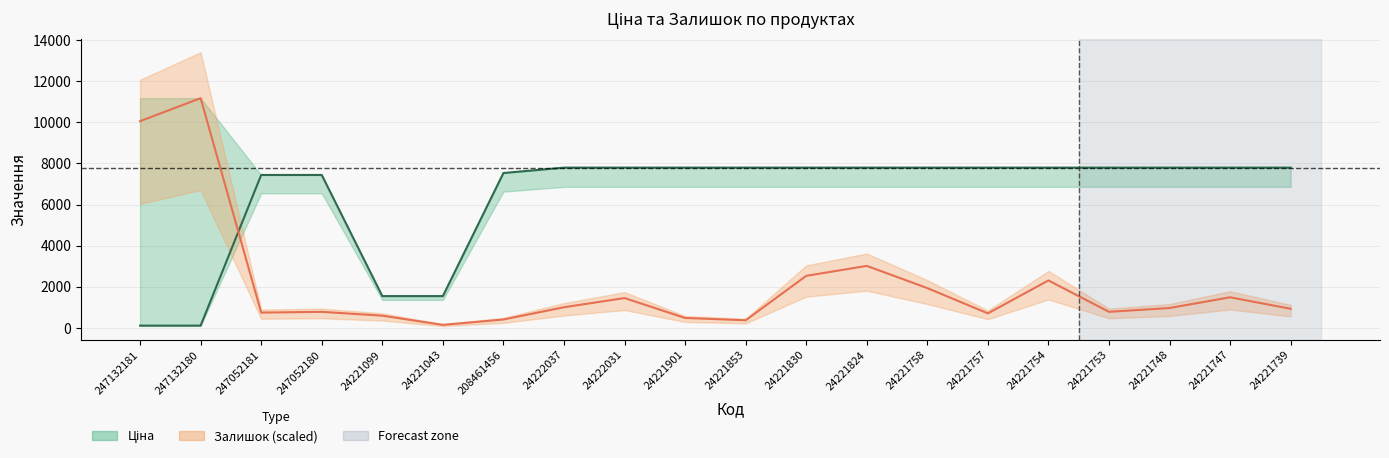

What is the difference between the maximum and minimum values in the Ціна series?

7681.3